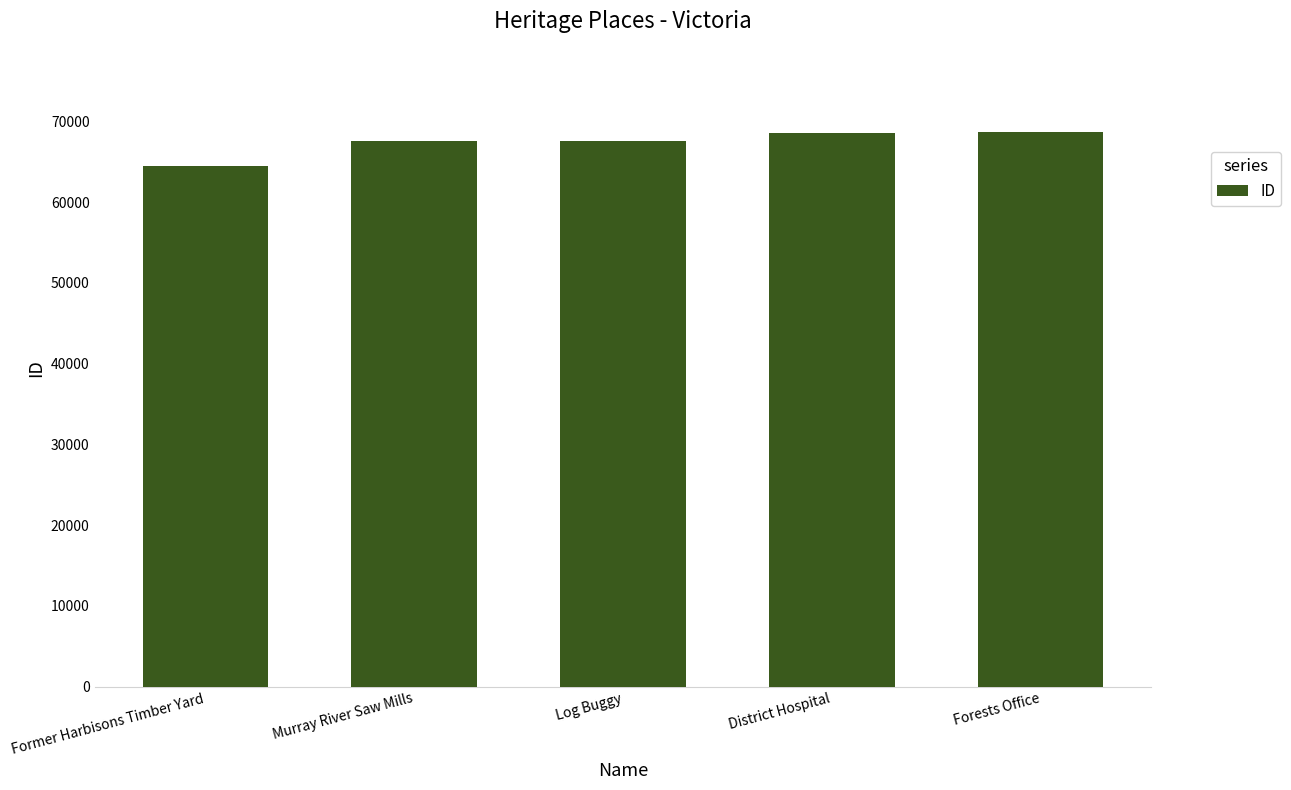

What is the label of the 2nd bar from the right?

District Hospital